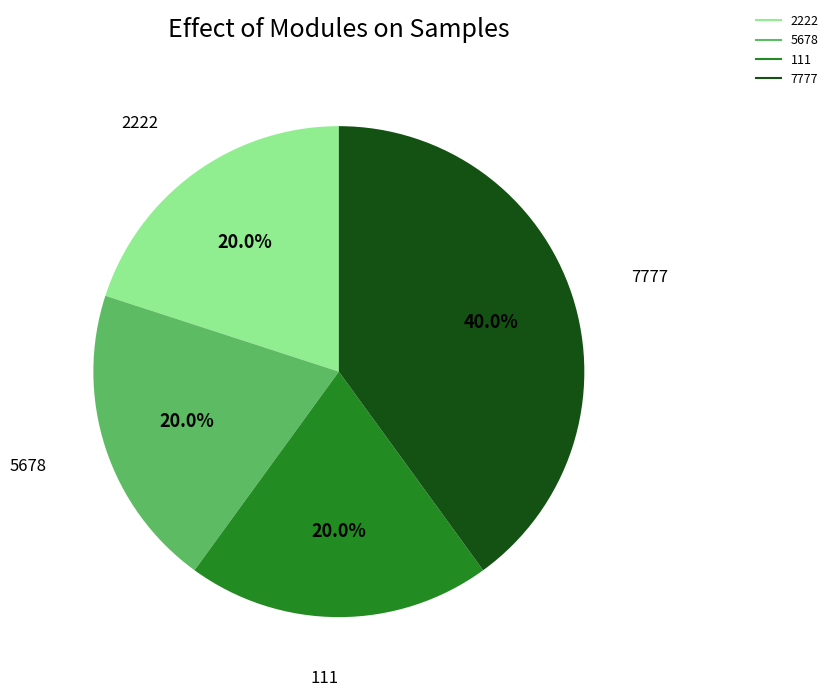

True or false: 2222 accounts for 6% of the total.

False